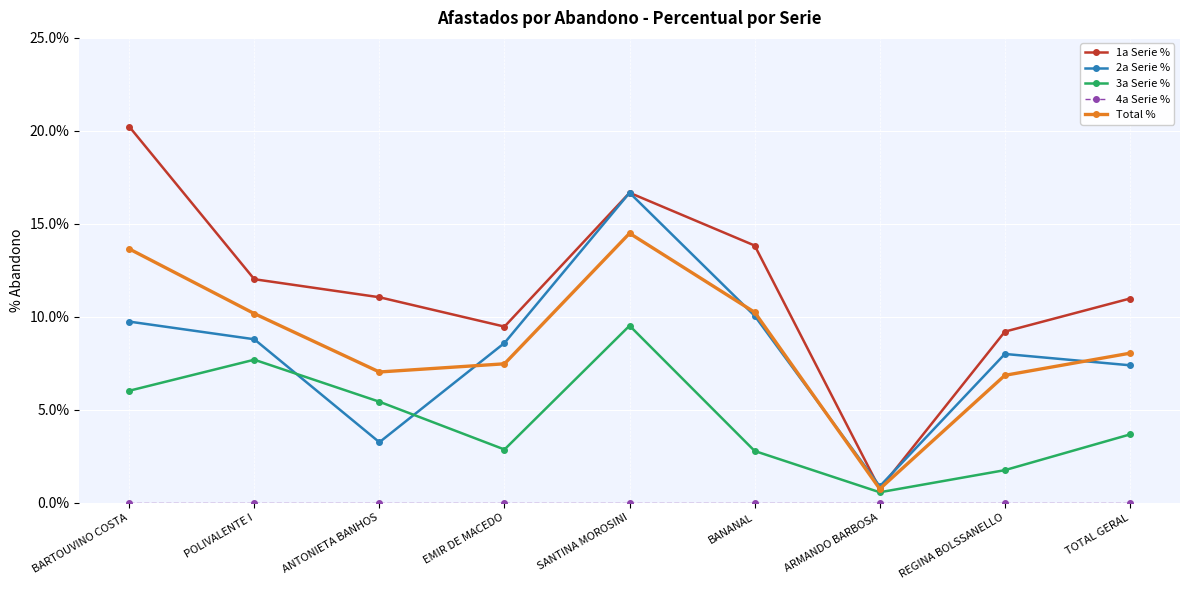

What is the greatest value displayed?

20.2